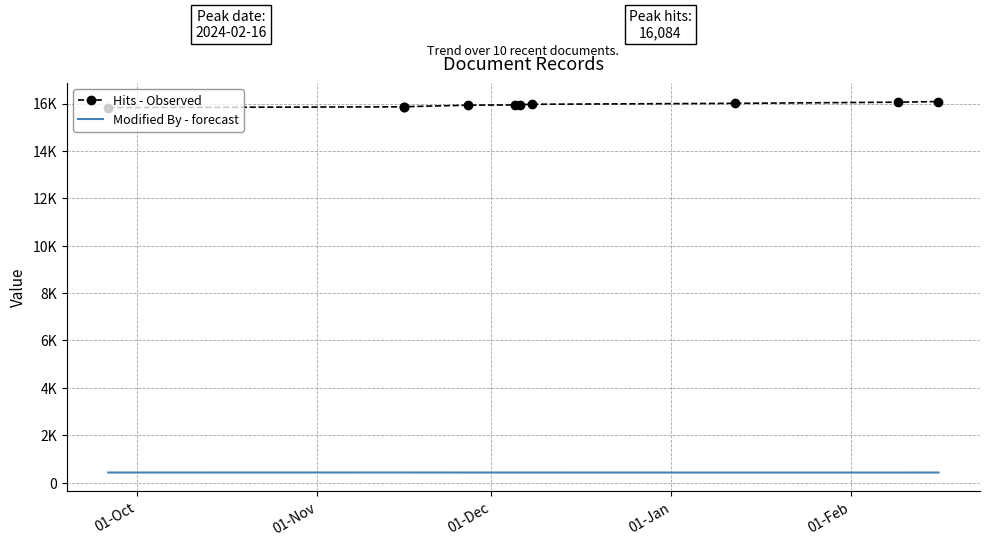

True or false: Modified By - forecast and Hits - Observed cross at least once.

False